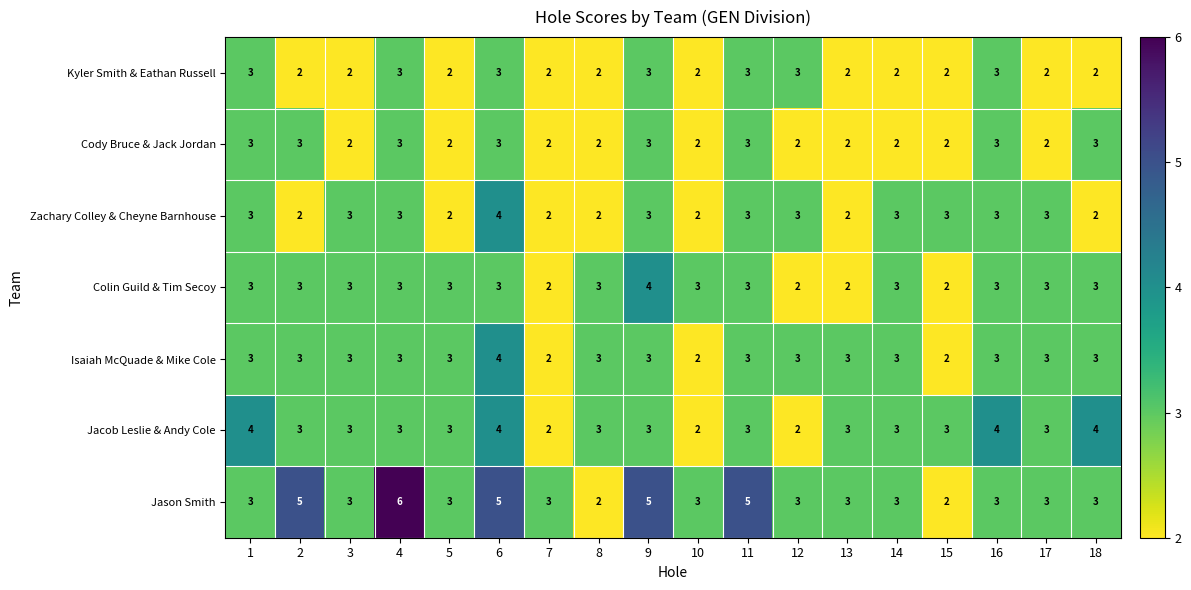

Count the Colin Guild & Tim Secoy values in the range 3 to 4.

14